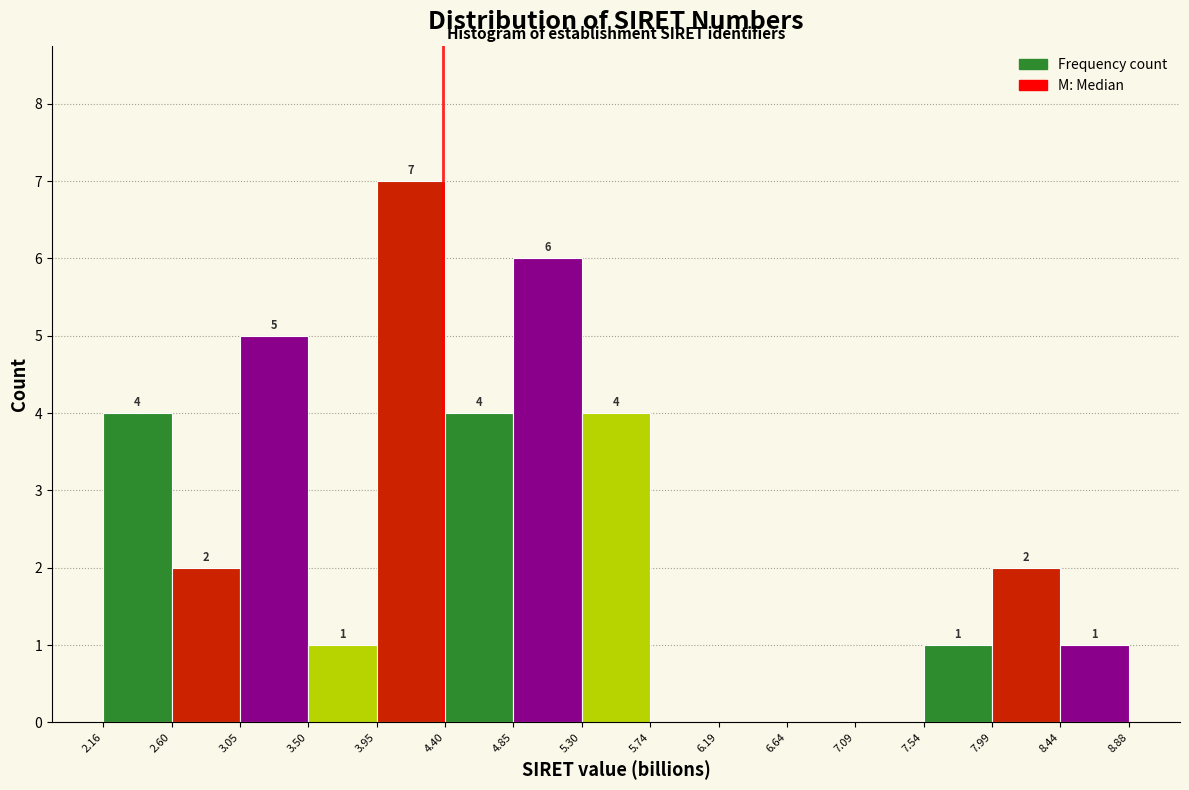

Which range on the x-axis has the tallest bar?

3.95 to 4.40